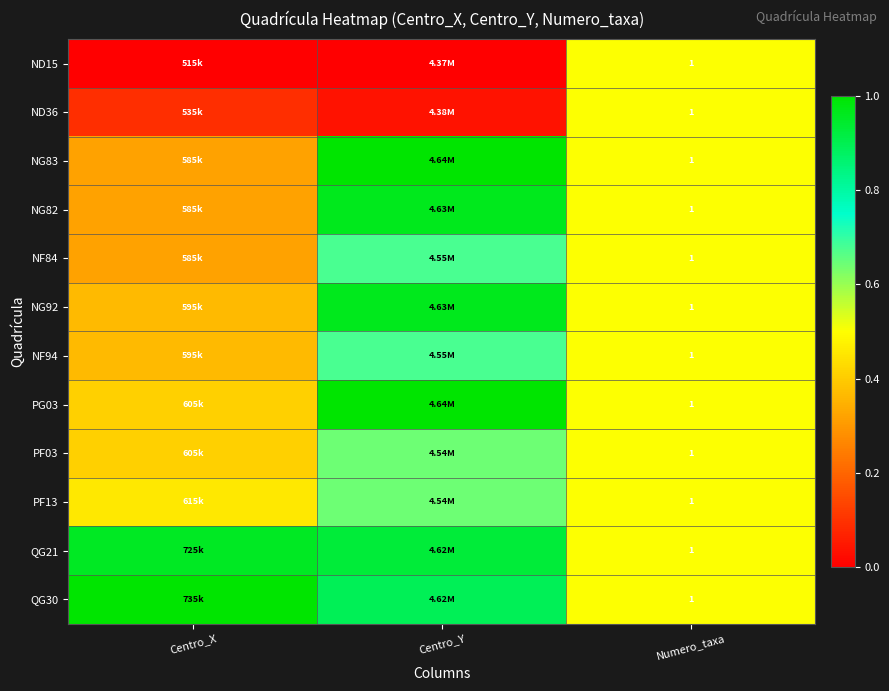

What is the total value across all series at Numero_taxa?

12.0